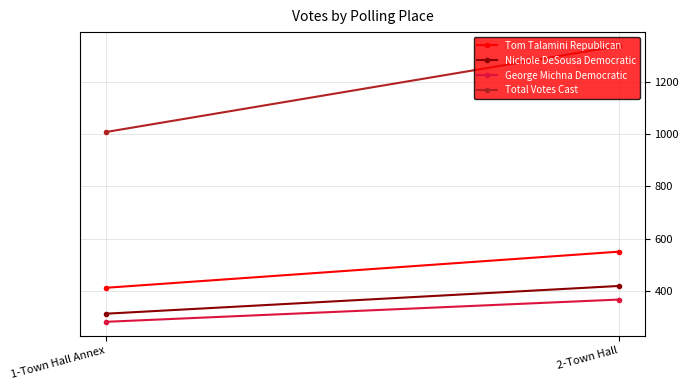

Reading left to right, transcribe all the data shown in this chart.

Tom Talamini Republican: 1-Town Hall Annex=412	2-Town Hall=550
Nichole DeSousa Democratic: 1-Town Hall Annex=313	2-Town Hall=419
George Michna Democratic: 1-Town Hall Annex=282	2-Town Hall=367
Total Votes Cast: 1-Town Hall Annex=1007	2-Town Hall=1336